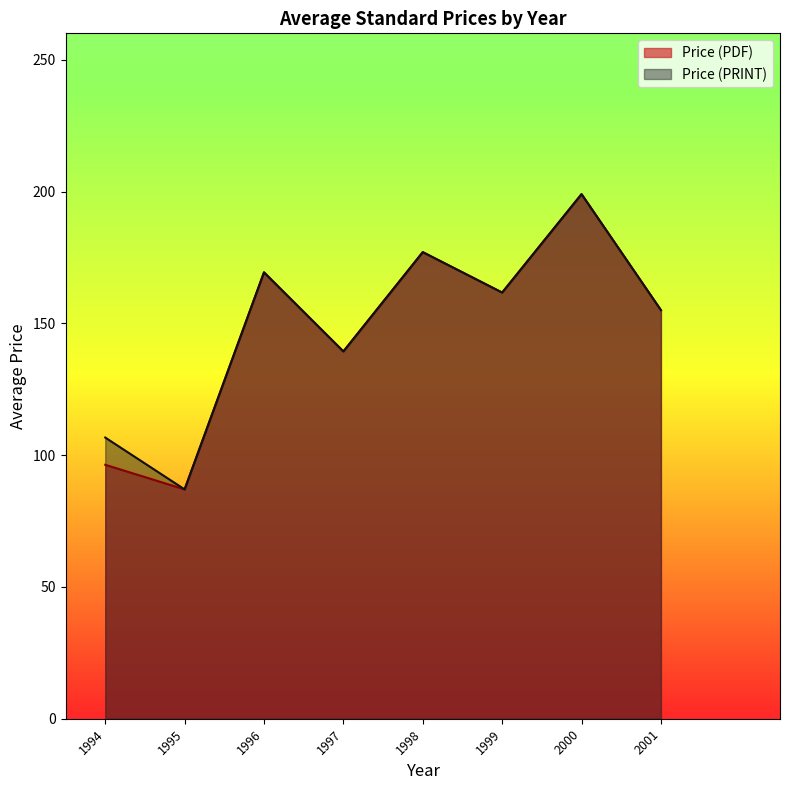

At which label does Price (PRINT) first exceed 155?

1996